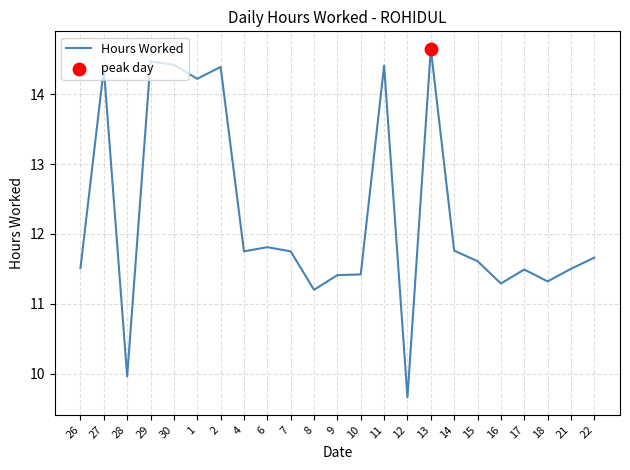

What is the change in value from 2 to 18?

-3.1